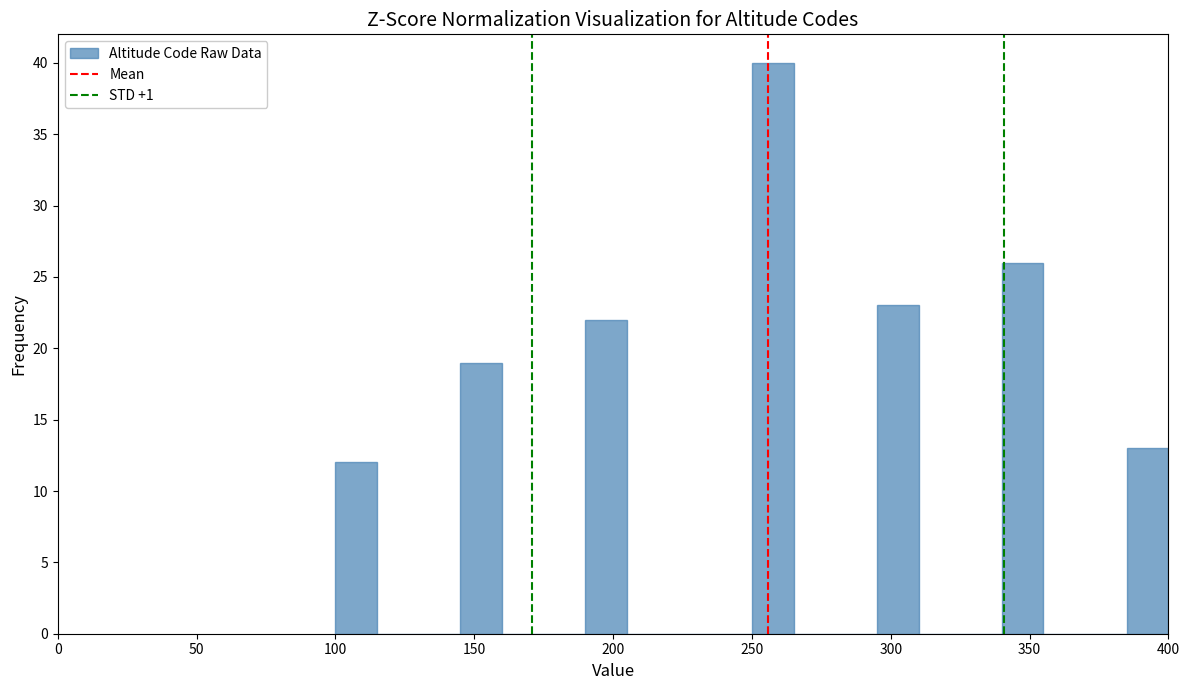

Read against the x-axis, roughly where is the centre of the tallest bar?

260